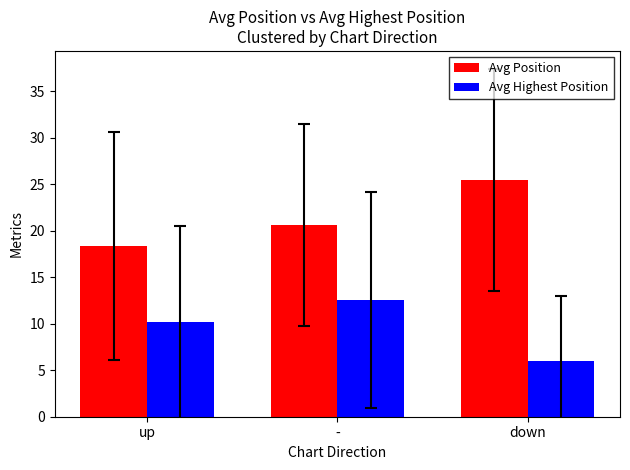

How many bars are there in each group?

2